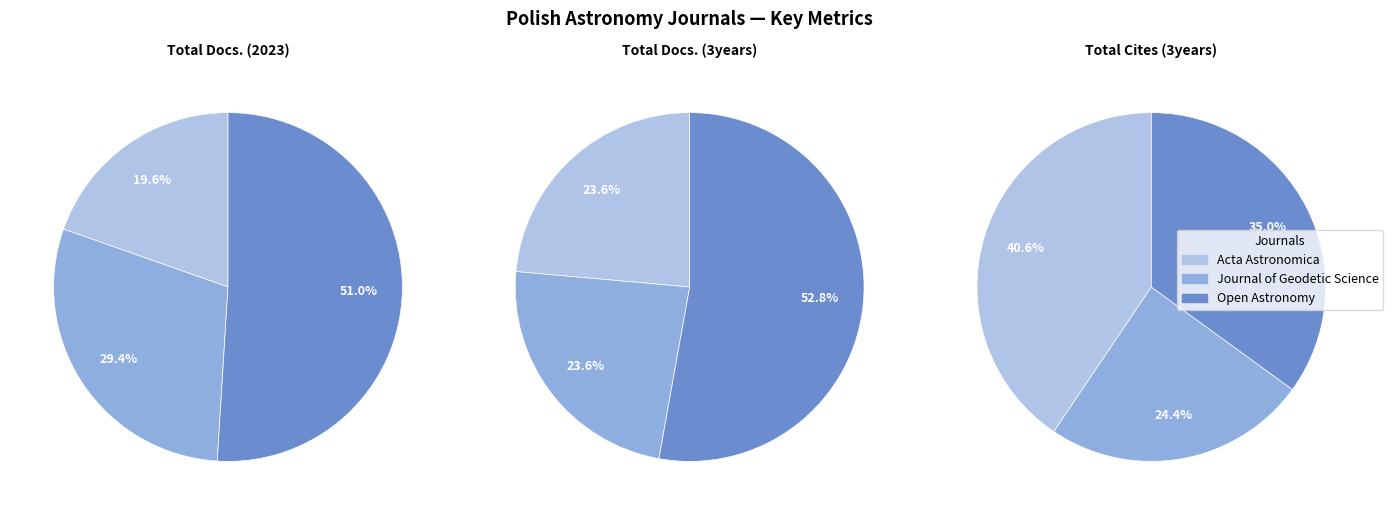

What is the smallest slice in the pie chart?

Acta Astronomica